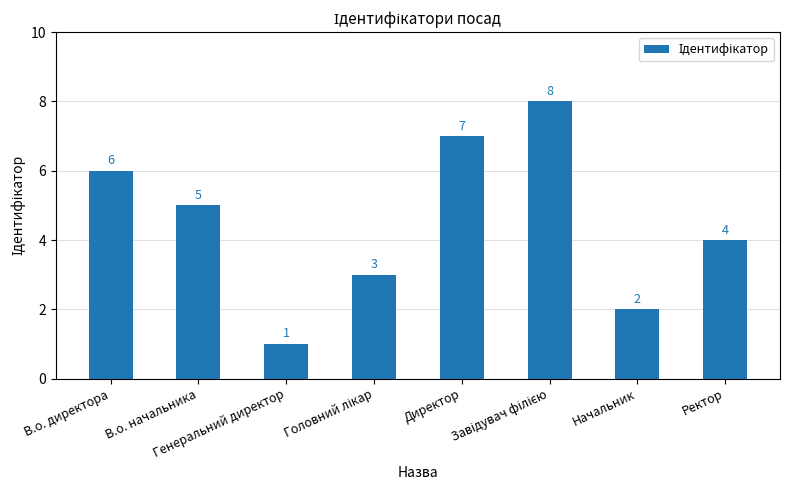

What is the ratio of the value at В.о. начальника to the value at В.о. директора?

0.8